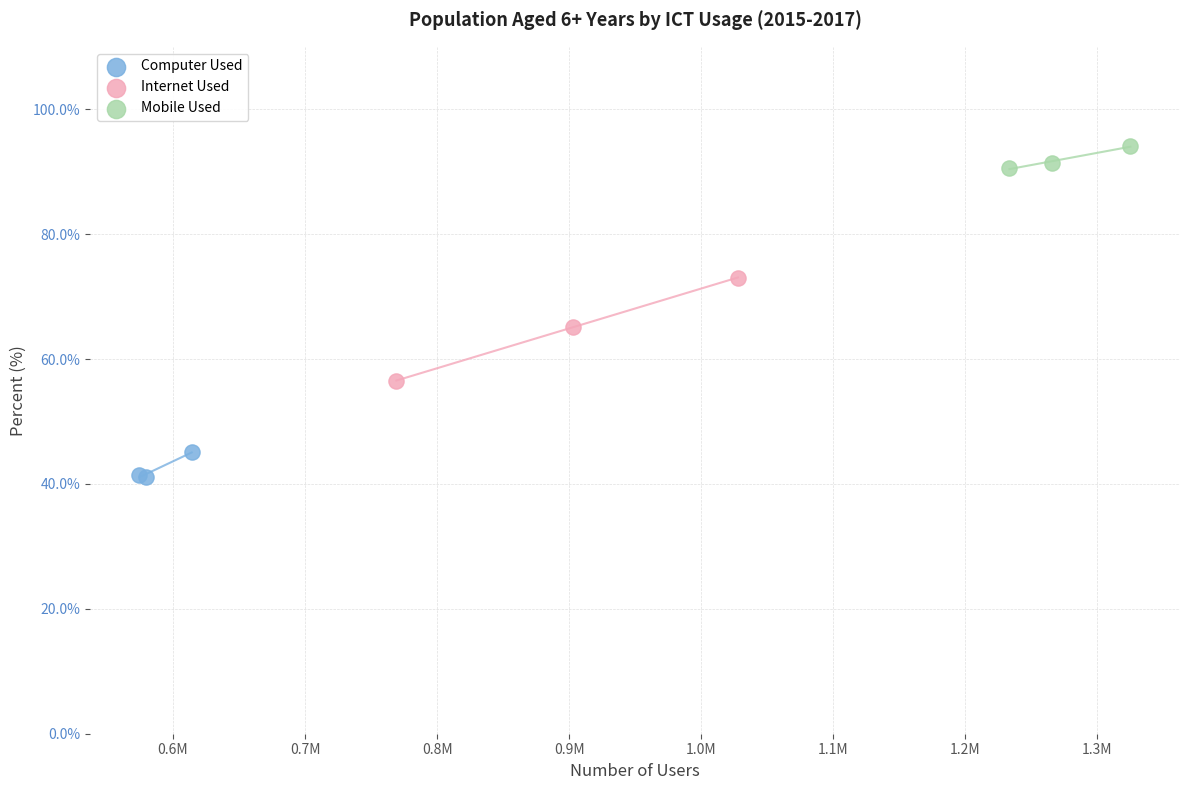

Which series contains the lowest Y value?

Computer Used